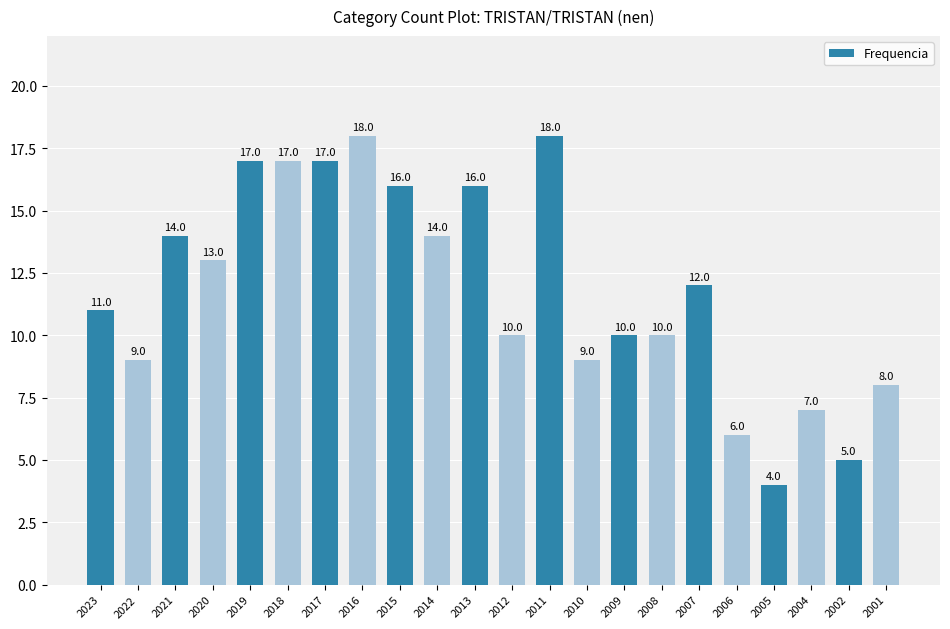

What is the smallest value displayed?

4